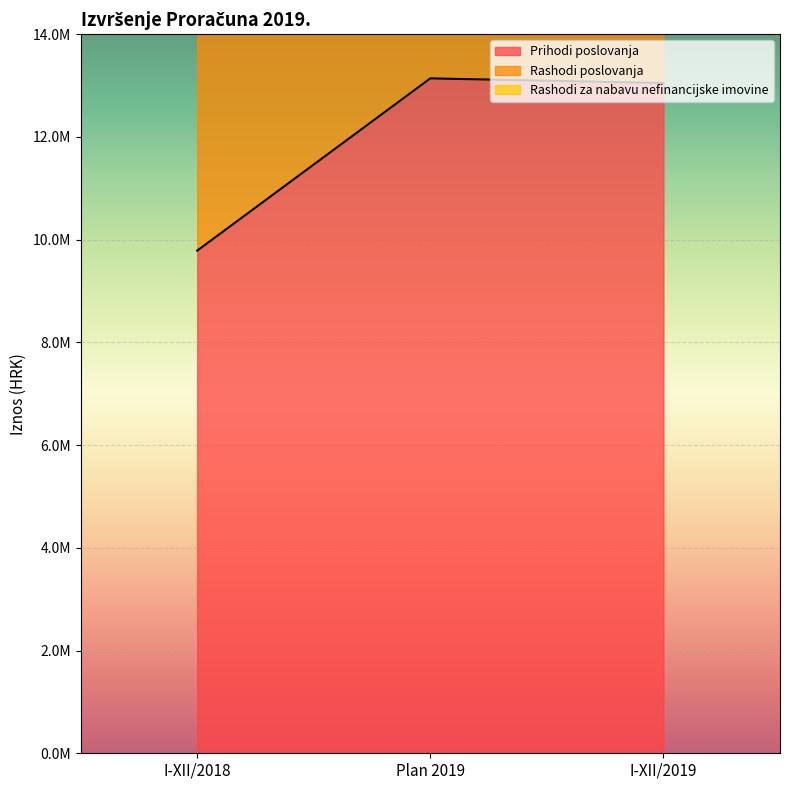

What is the label of the 1st point from the left?

I-XII/2018